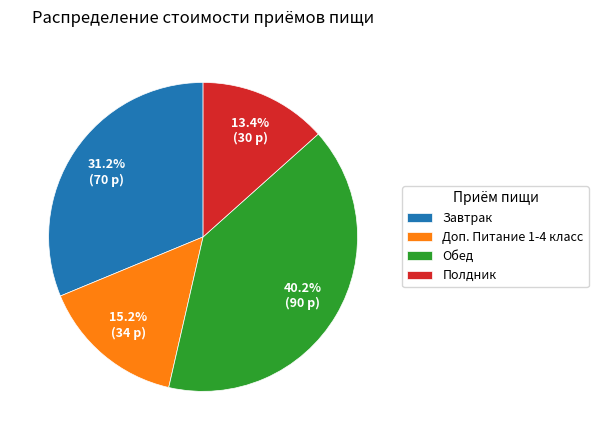

Rank the categories by value from highest to lowest.

Обед, Завтрак, Доп. Питание 1-4 класс, Полдник